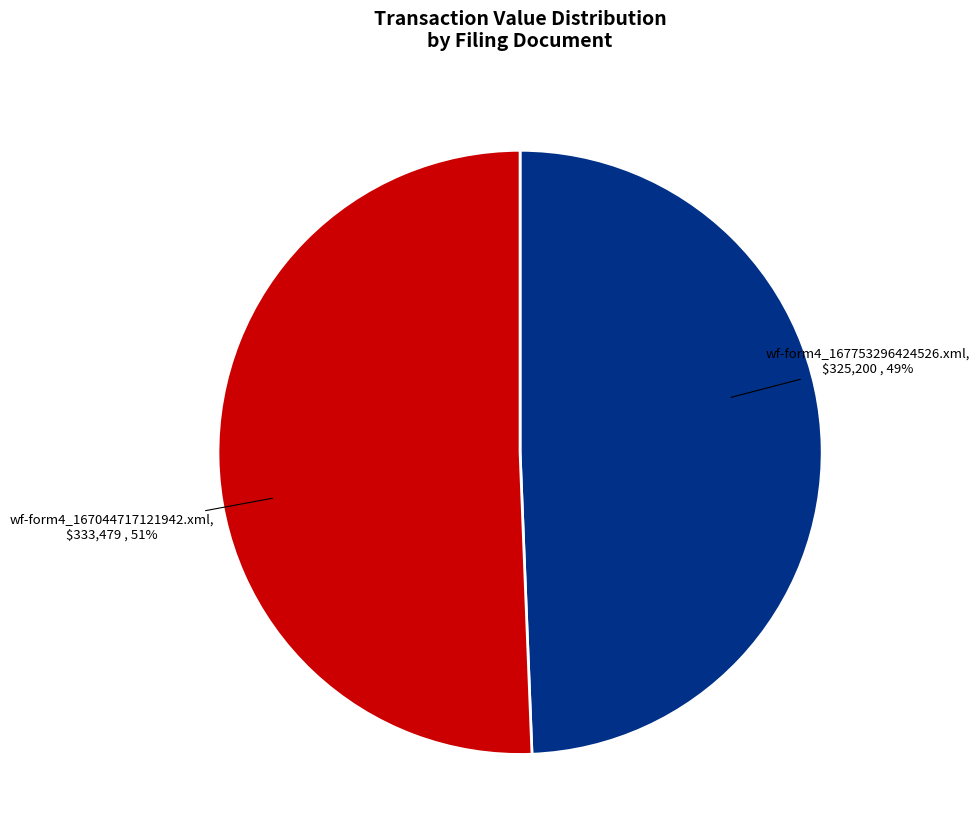

Rank the categories by value from lowest to highest.

wf-form4_167753296424526.xml, wf-form4_167044717121942.xml